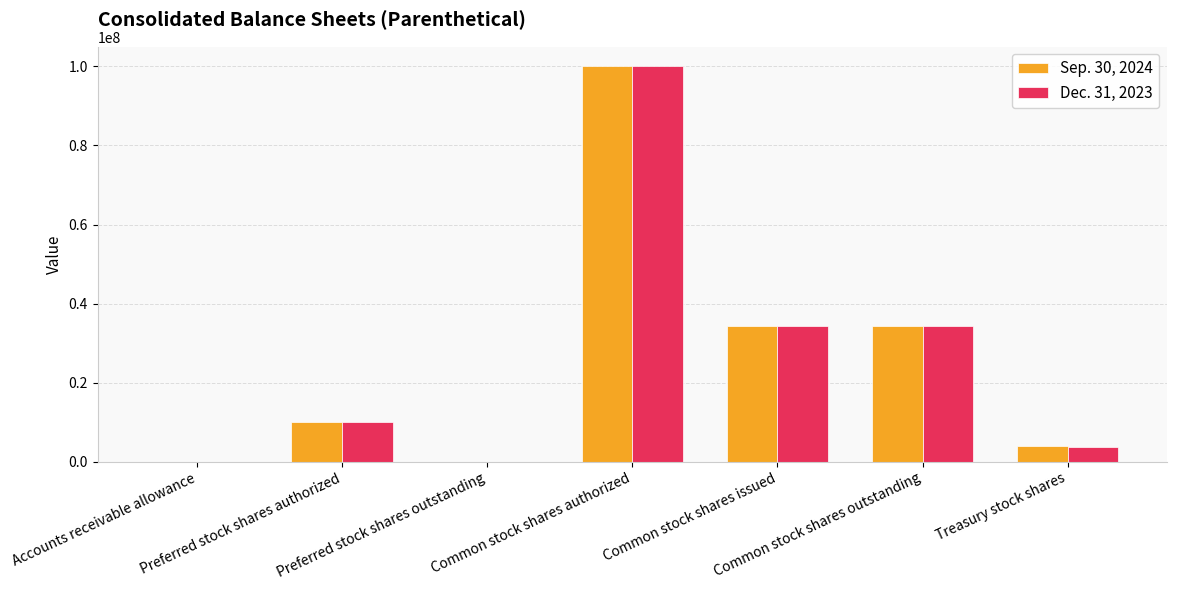

How many data points does each series have?

7